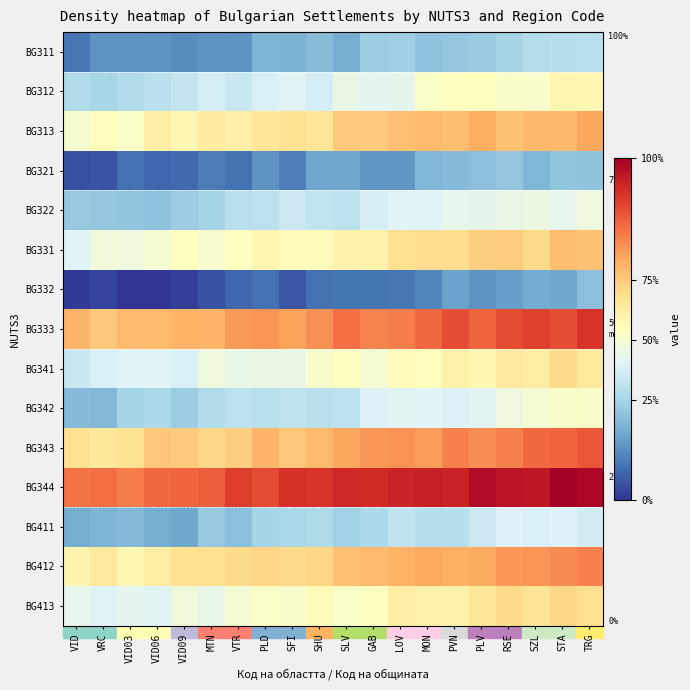

At VRC, list the series in order from smallest to largest.

BG332, BG321, BG311, BG411, BG342, BG322, BG312, BG341, BG413, BG331, BG313, BG412, BG343, BG333, BG344